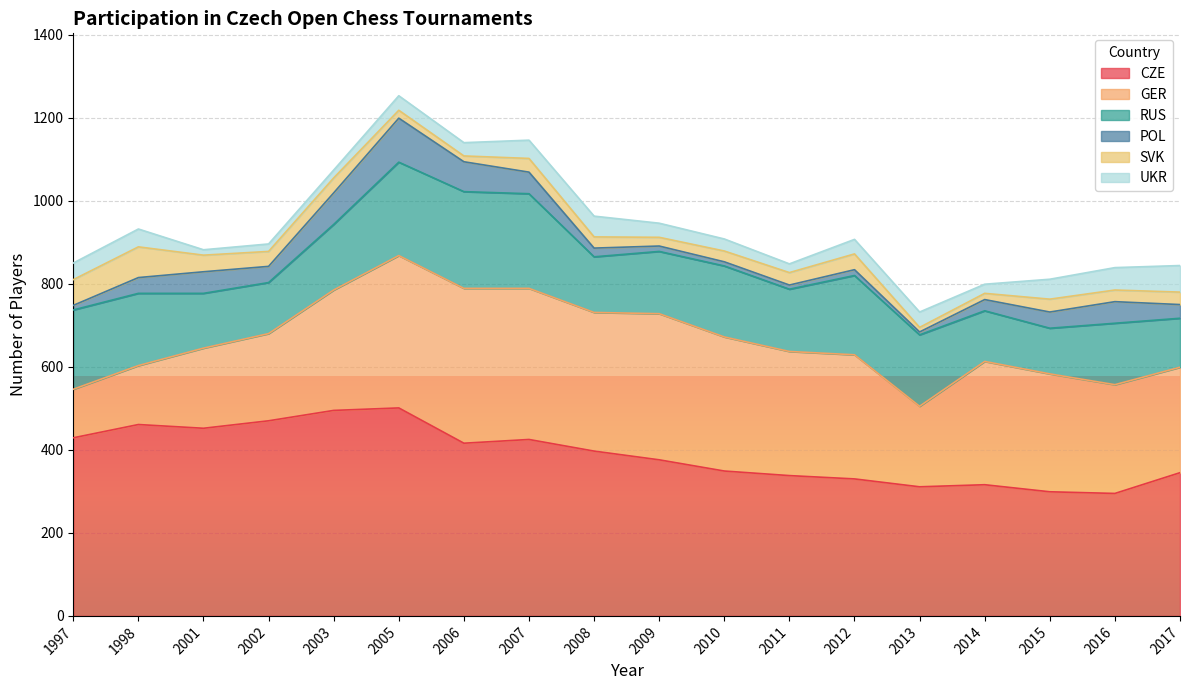

Is it true that CZE equals 461 at 1998?

True